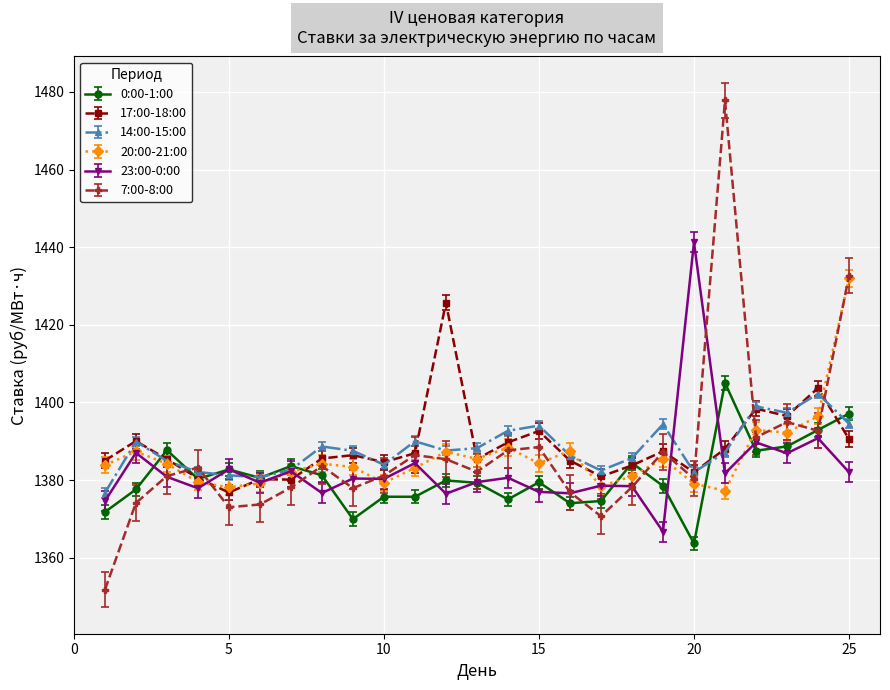

True or false: 20:00-21:00 and 14:00-15:00 intersect in this chart.

True